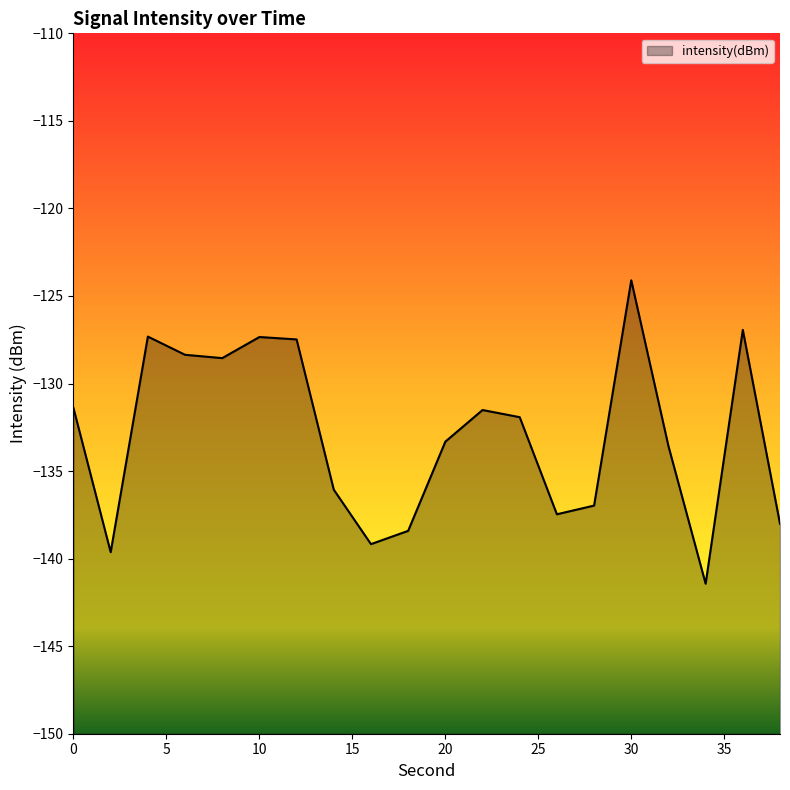

True or false: there are more than 1 points higher than both neighbors.

True